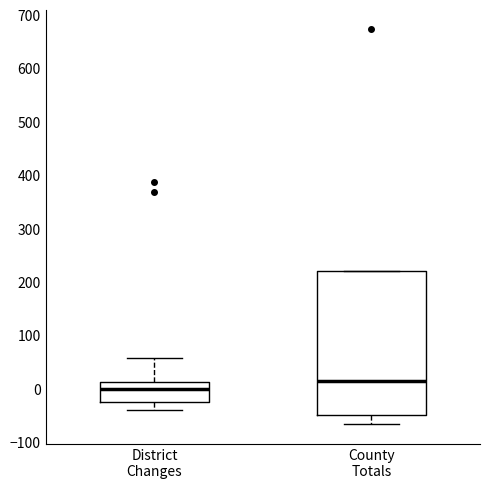

Comparing the boxes themselves (not the whiskers), which one is the tallest?

County Totals